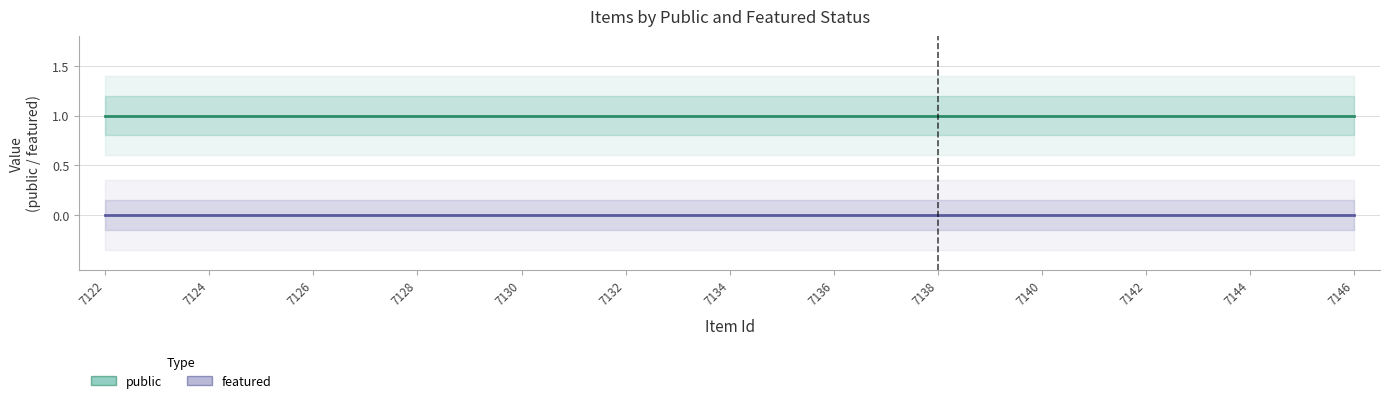

Which series has the largest total across all categories?

public